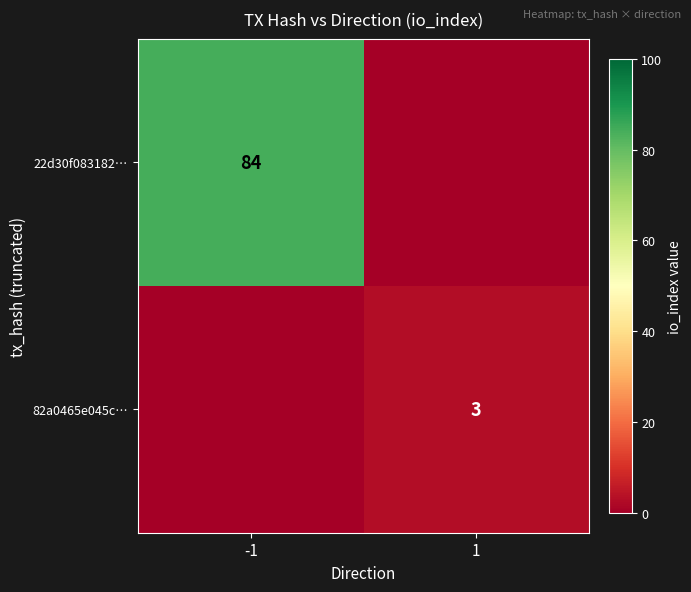

At which category is the sum across all series the highest?

-1